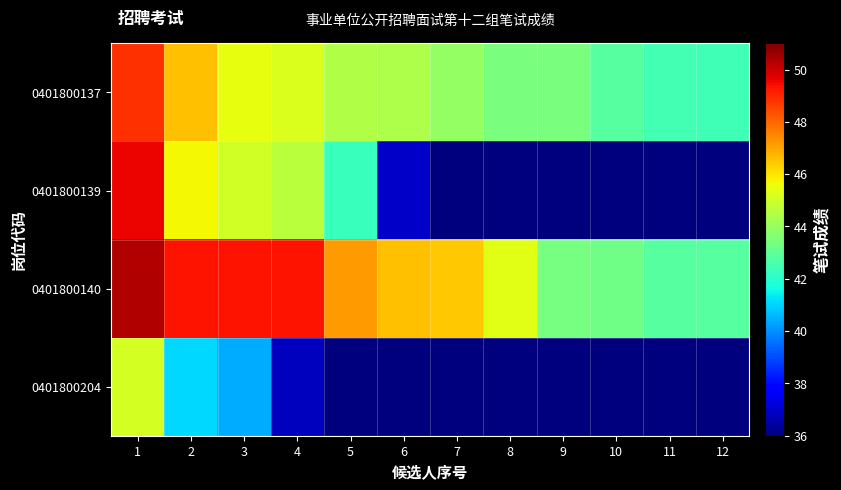

Reading left to right, extract all data points from this chart.

0401800137: 1=48.9	2=46.6	3=45.5	4=45.2	5=44.5	6=44.4	7=44.0	8=43.5	9=43.5	10=42.9	11=42.5	12=42.4
0401800139: 1=49.5	2=45.7	3=45.0	4=44.6	5=42.3	6=37.0	7=0.0	8=0.0	9=0.0	10=0.0	11=0.0	12=0.0
0401800140: 1=50.3	2=49.4	3=49.4	4=49.4	5=47.1	6=46.5	7=46.5	8=45.4	9=43.4	10=43.3	11=42.9	12=42.9
0401800204: 1=45.1	2=41.0	3=40.5	4=36.9	5=0.0	6=0.0	7=0.0	8=0.0	9=0.0	10=0.0	11=0.0	12=0.0